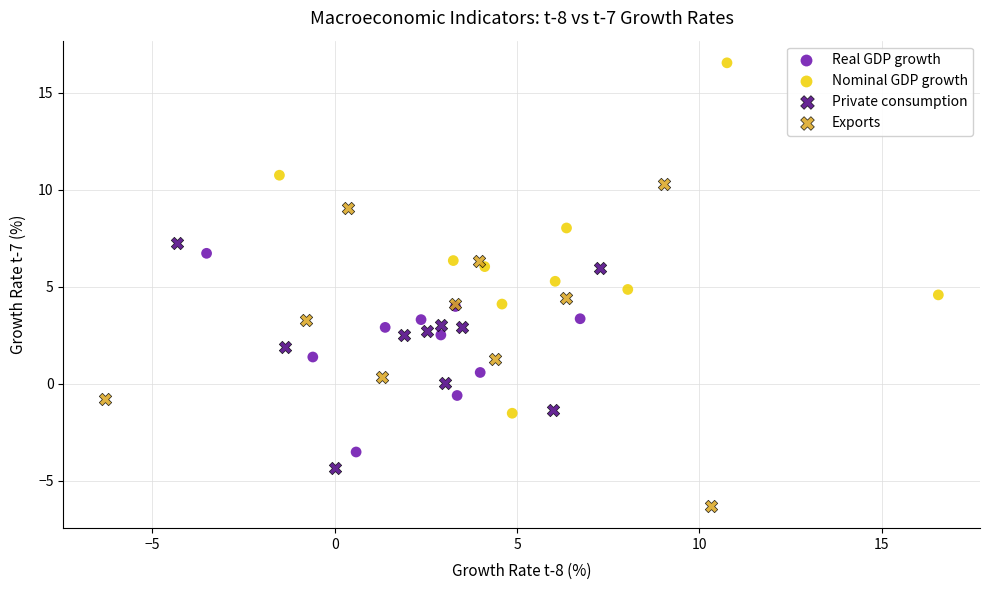

Which series has the widest spread of Y values?

Nominal GDP growth